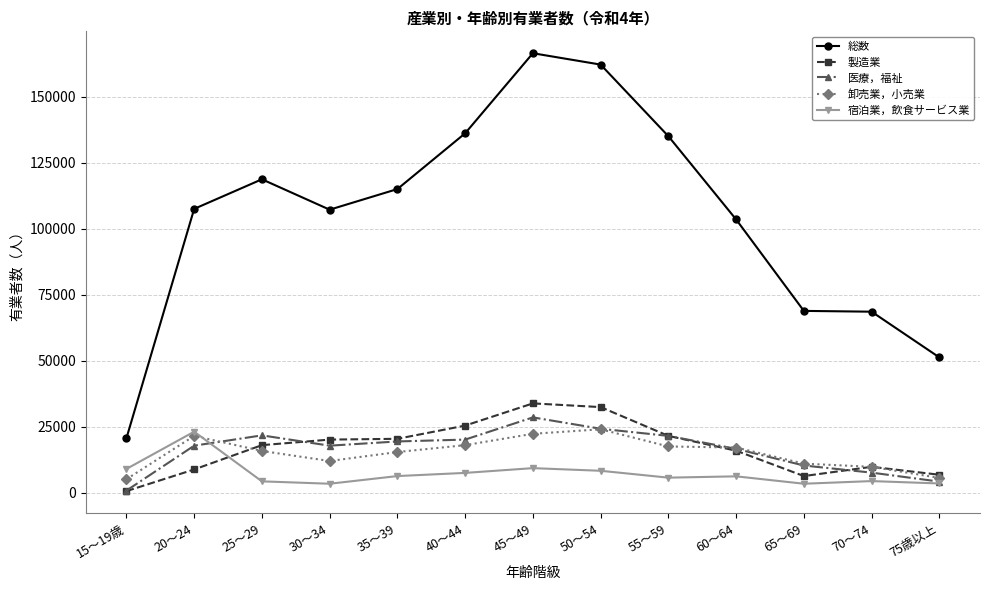

Where is 総数 nearest to the value 93550?

60～64